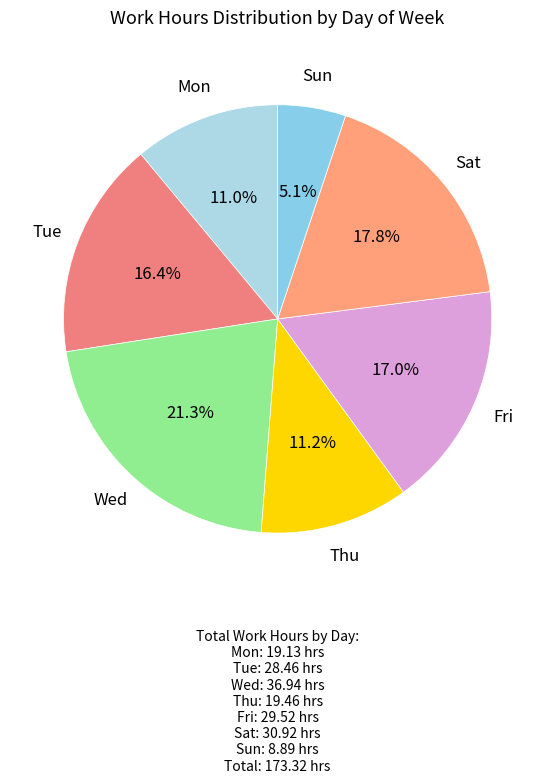

Count the number of slices in the pie.

7